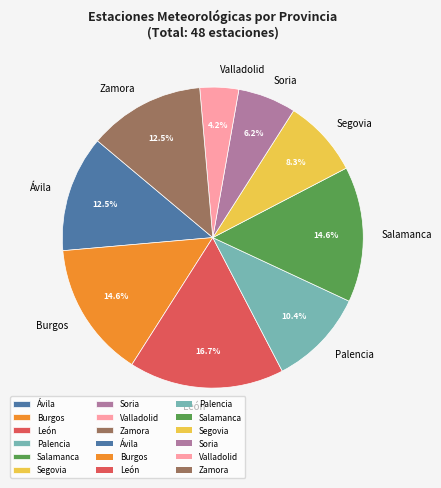

Approximately how many times larger is the value at Valladolid compared to Segovia?

0.5